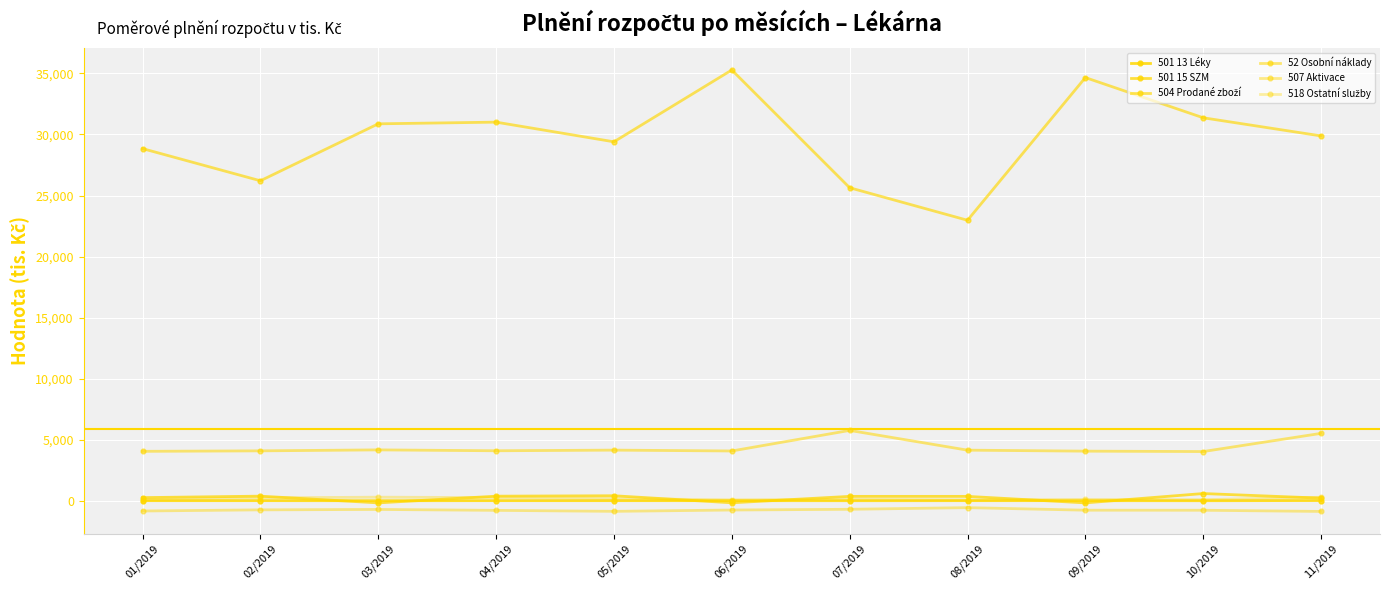

True or false: 501 13 Léky and 518 Ostatní služby intersect in this chart.

False